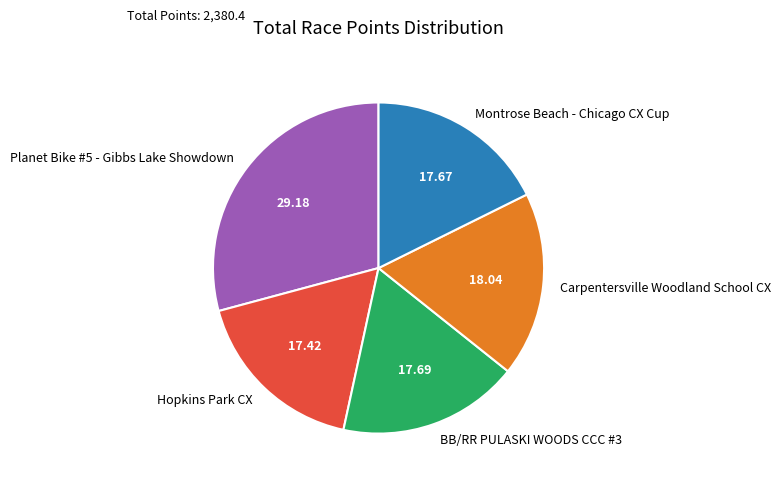

Is the sum of BB/RR PULASKI WOODS CCC #3 and Planet Bike #5 - Gibbs Lake Showdown greater than half?

No